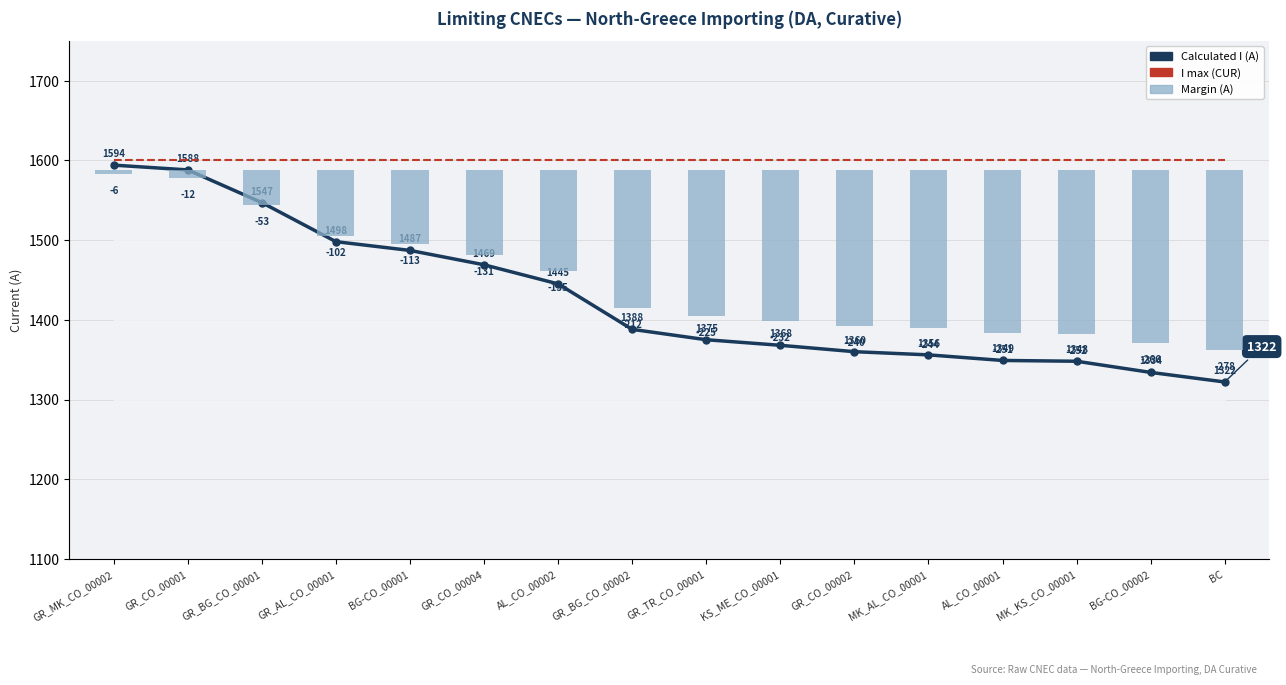

What is the sum of all I max (CUR) values?

25600